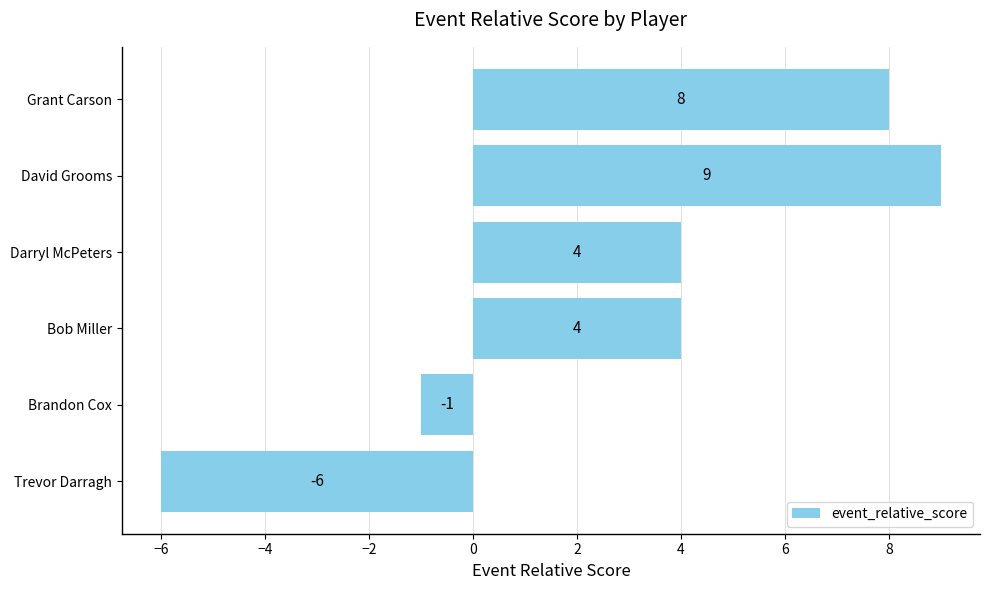

The value at David Grooms is 9. True or false?

True